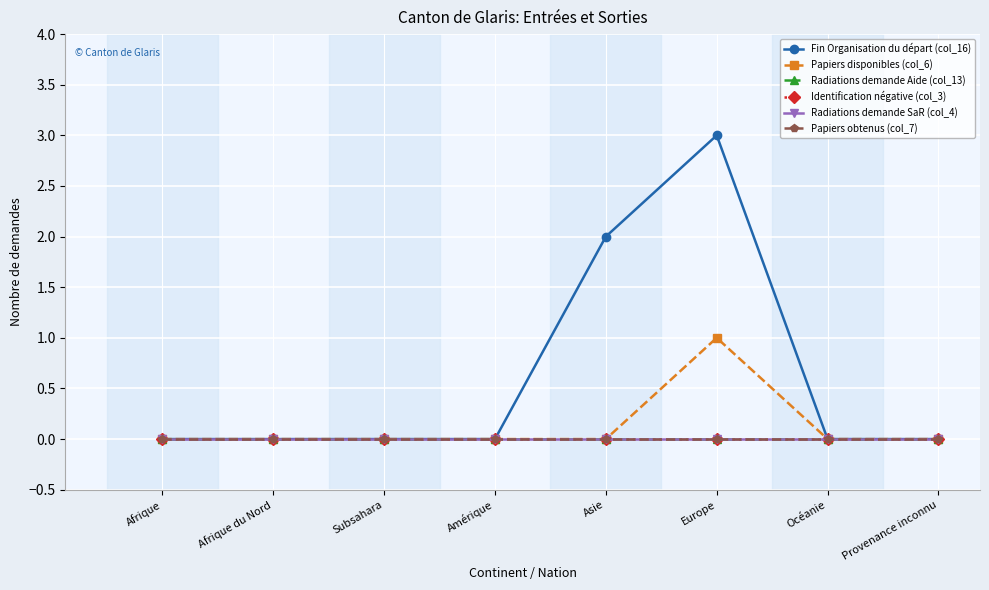

The value of Radiations demande SaR (col_4) at Amérique is 0. True or false?

True